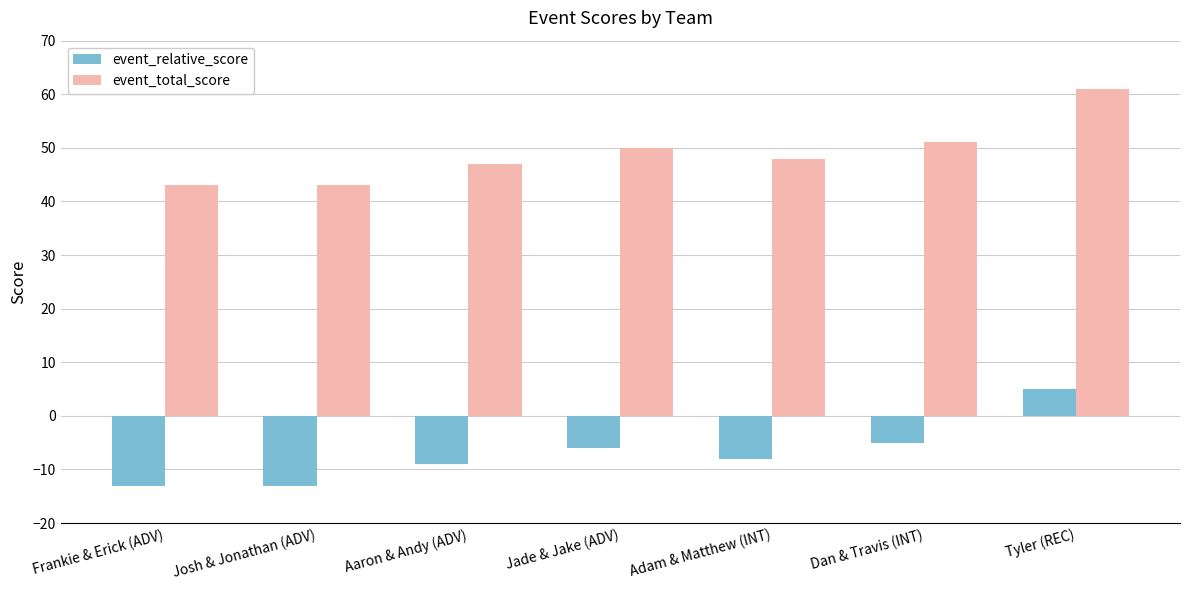

What is the minimum value shown in the chart?

-13